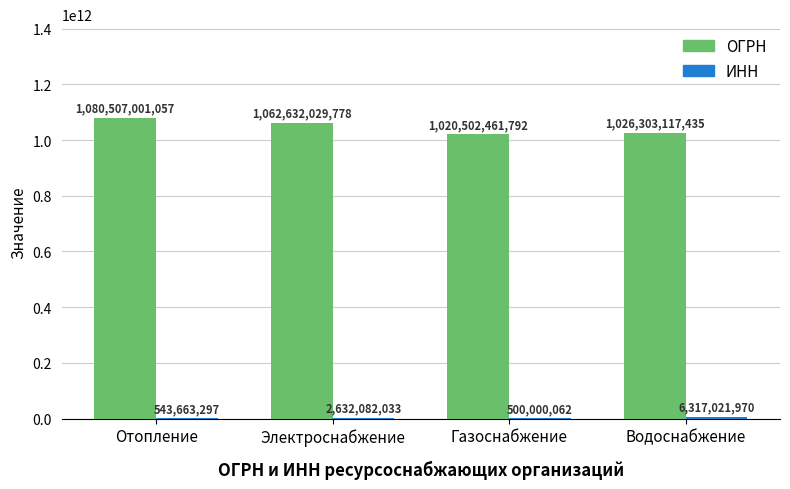

Between Электроснабжение and Водоснабжение, which series saw the biggest shift?

ОГРН